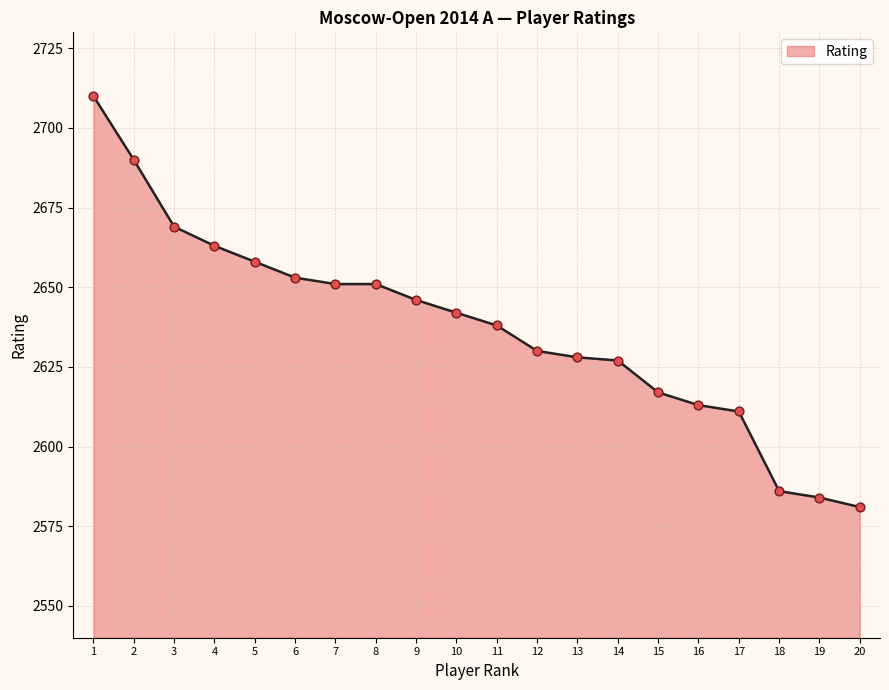

What is the change in value from 13 to 19?

-44